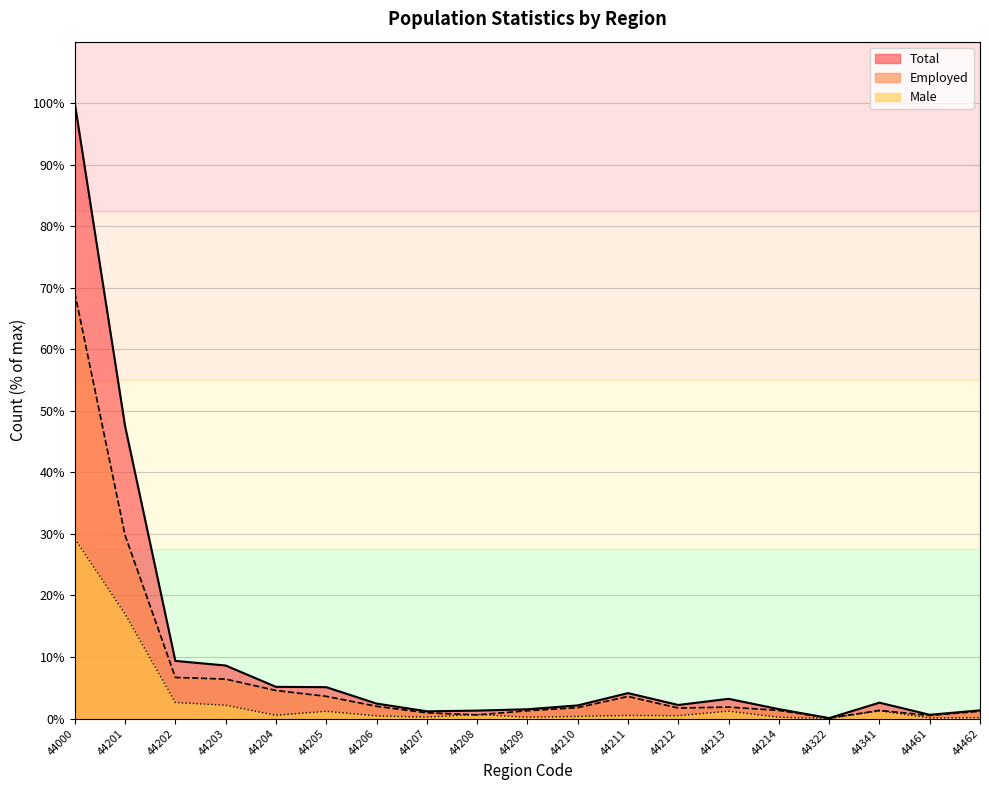

What is the value of the Male point at the 17th from the left?

1.2